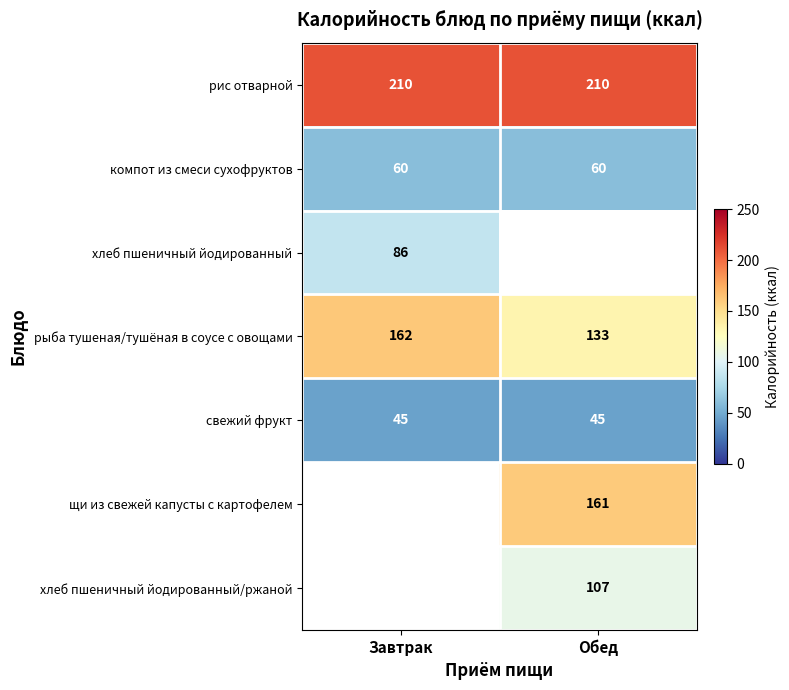

What is the difference between the highest and lowest values at Завтрак?

165.0